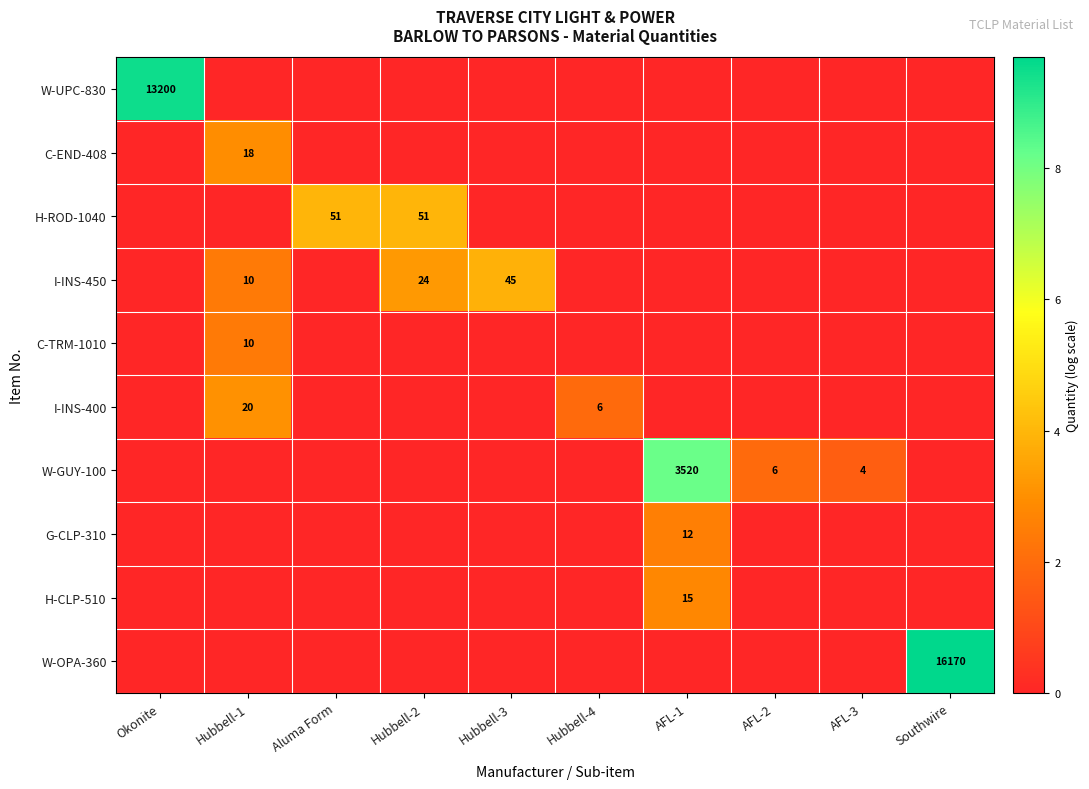

True or false: I-INS-400 has a value of 9 at Hubbell-1.

False